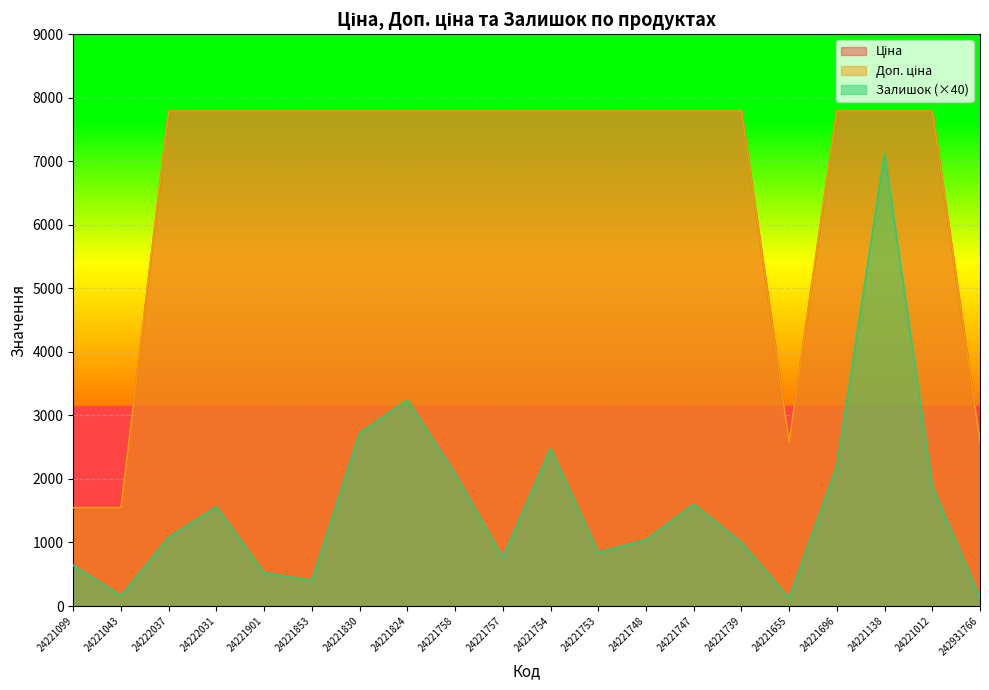

Where is the first local maximum for Залишок?

24222031